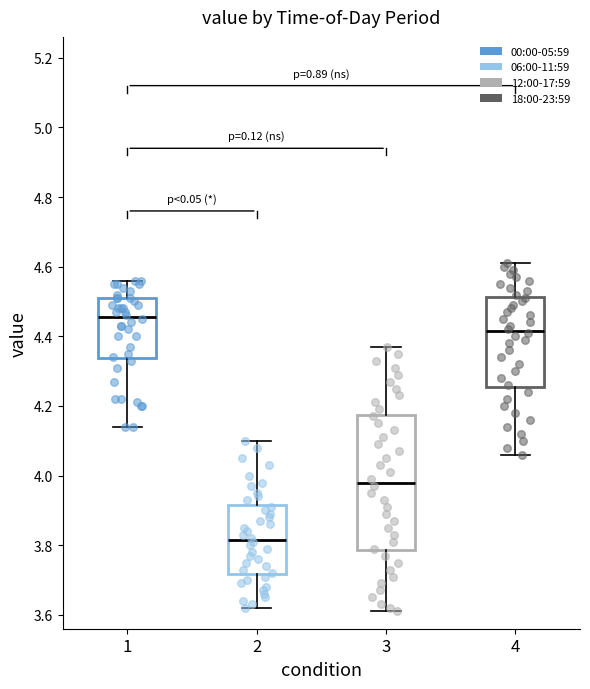

Which box has the highest median line?

1